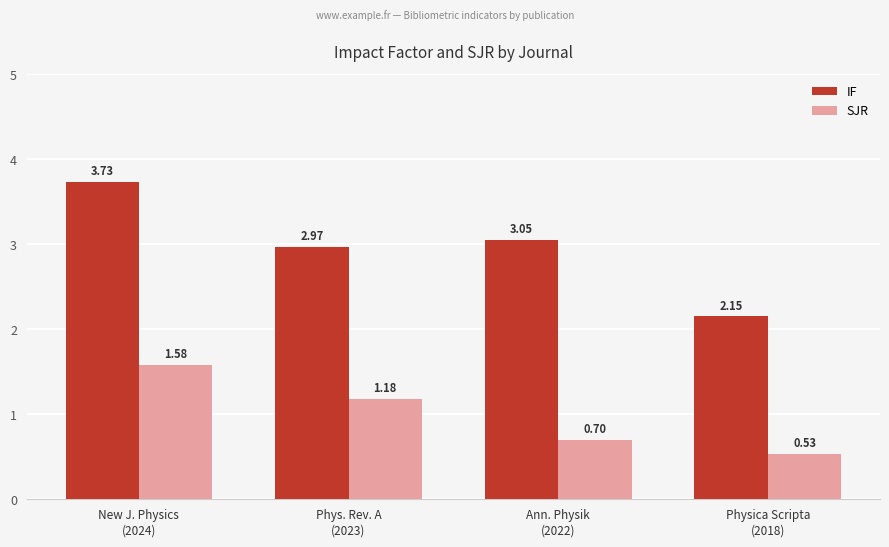

Which series has the widest spread of values?

IF